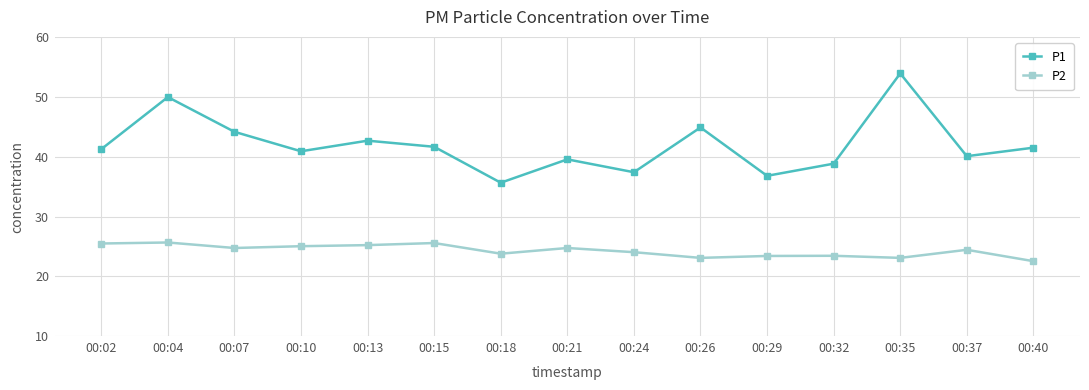

What is the approximate value of P2 at 00:29?

23.4